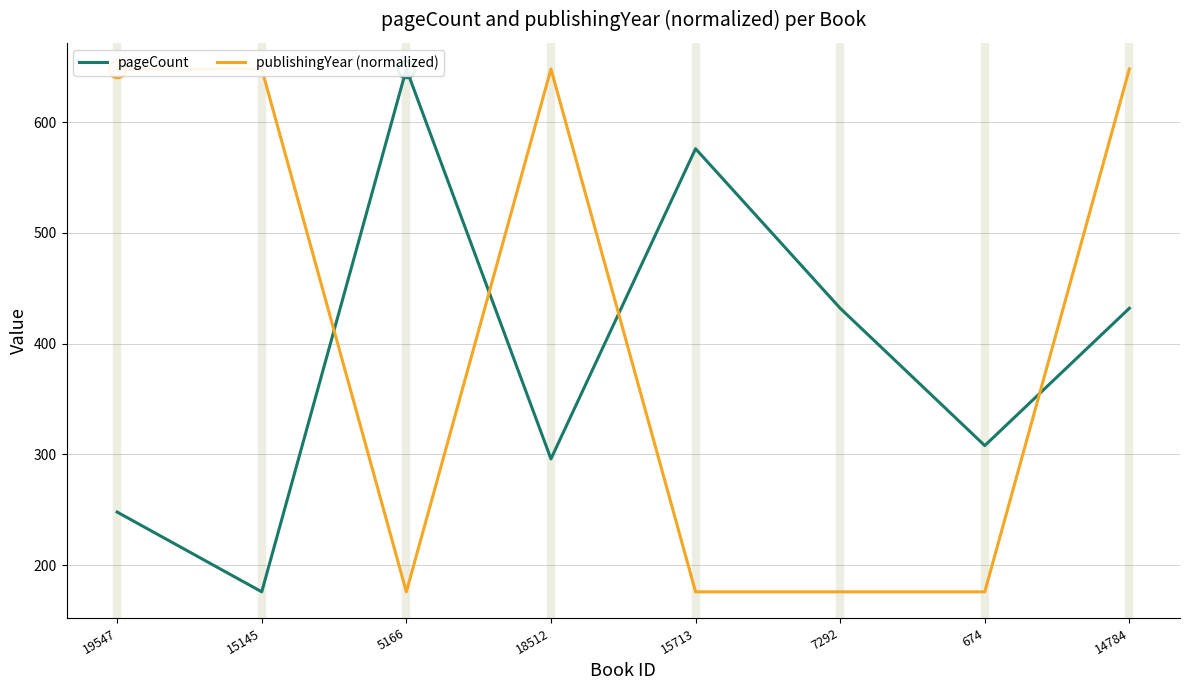

How many times do pageCount and publishingYear (normalized) cross each other?

4